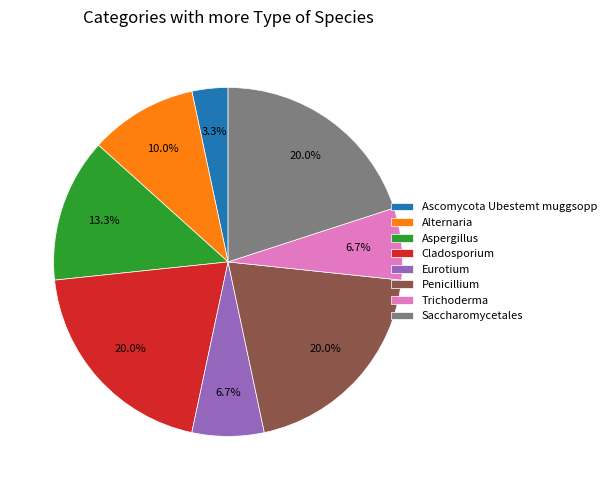

What percentage is the Ascomycota Ubestemt muggsopp slice, to the nearest percent?

3%